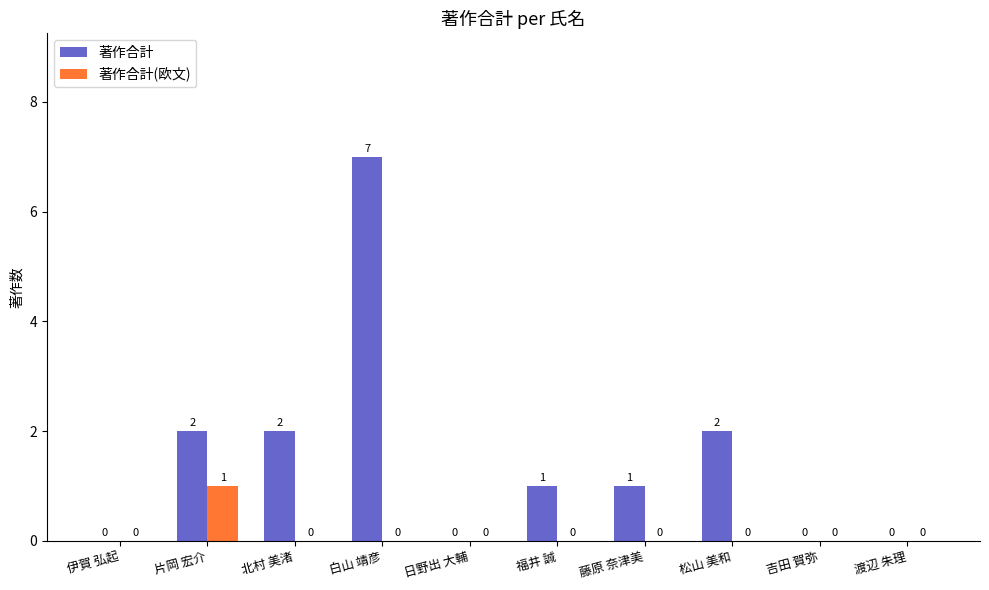

Which series has the largest total across all categories?

著作合計